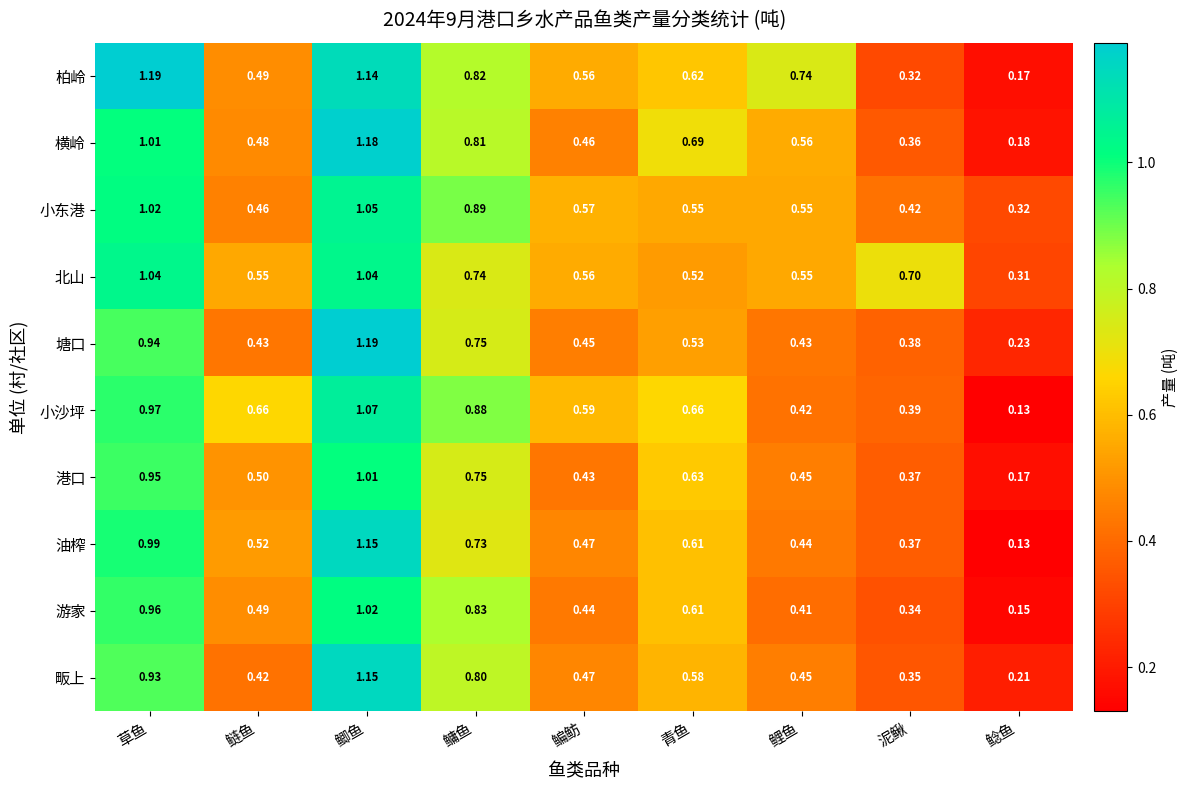

Which series changed the most between 鳙鱼 and 鲶鱼?

小沙坪